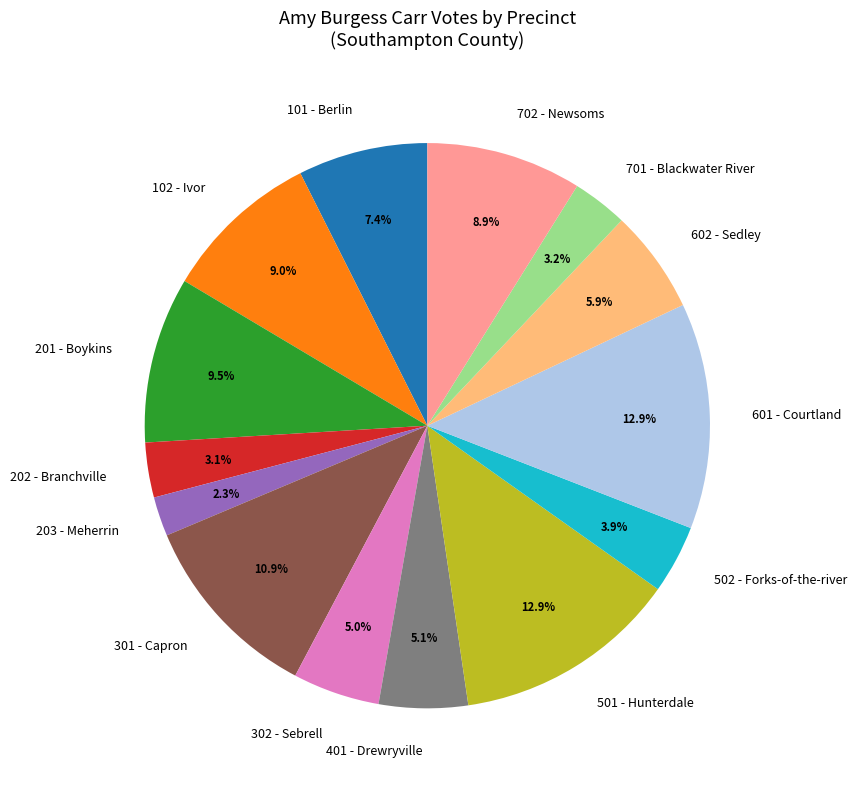

Is 701 - Blackwater River the majority of the pie?

No